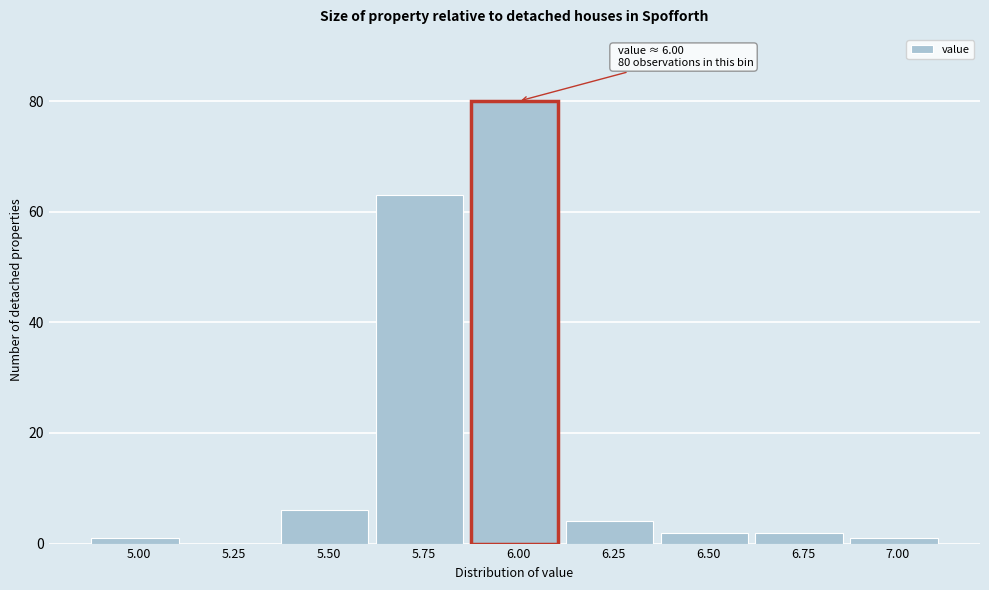

Reading left to right, what are all the values shown in this chart?

5.00=1	5.25=0	5.50=6	5.75=63	6.00=80	6.25=4	6.50=2	6.75=2	7.00=1